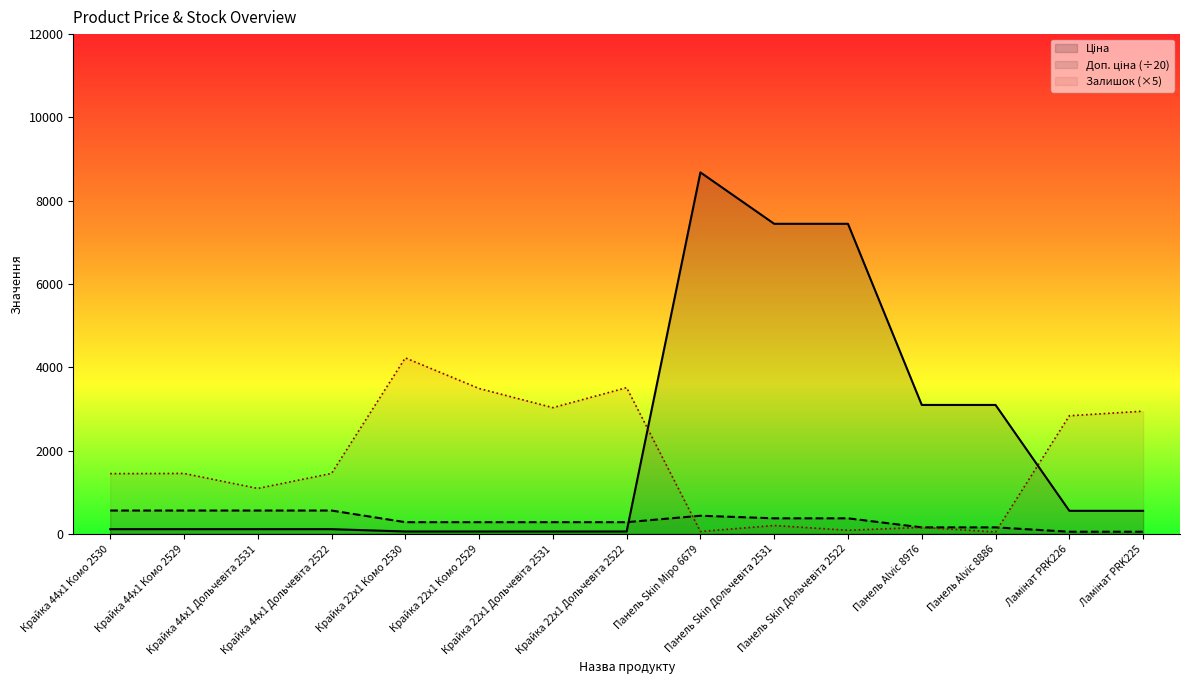

True or false: Ціна has a value of 66.4 at Крайка 44x1 Дольчевіта 2522.

False